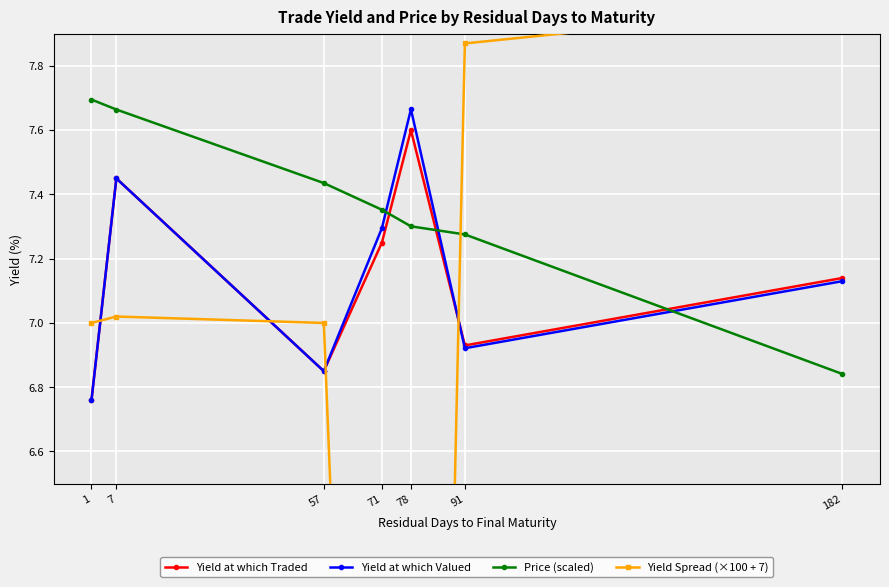

Rank the series at 78 from highest to lowest value.

Yield at which Valued, Yield at which Traded, Price (scaled), Yield Spread (×100 + 7)